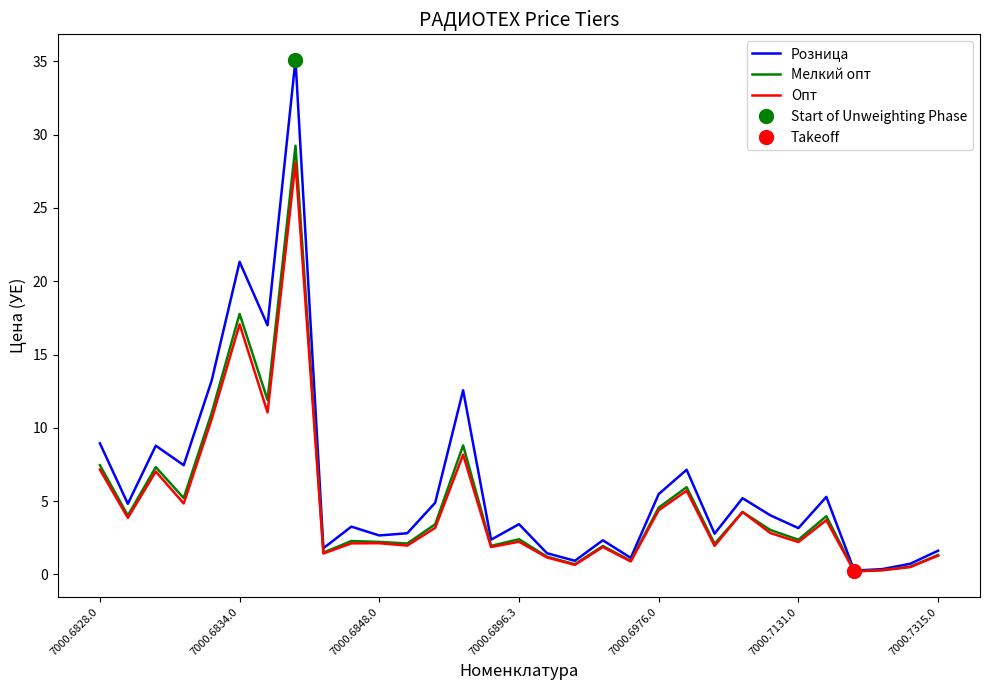

Does the chart have visible grid lines?

No